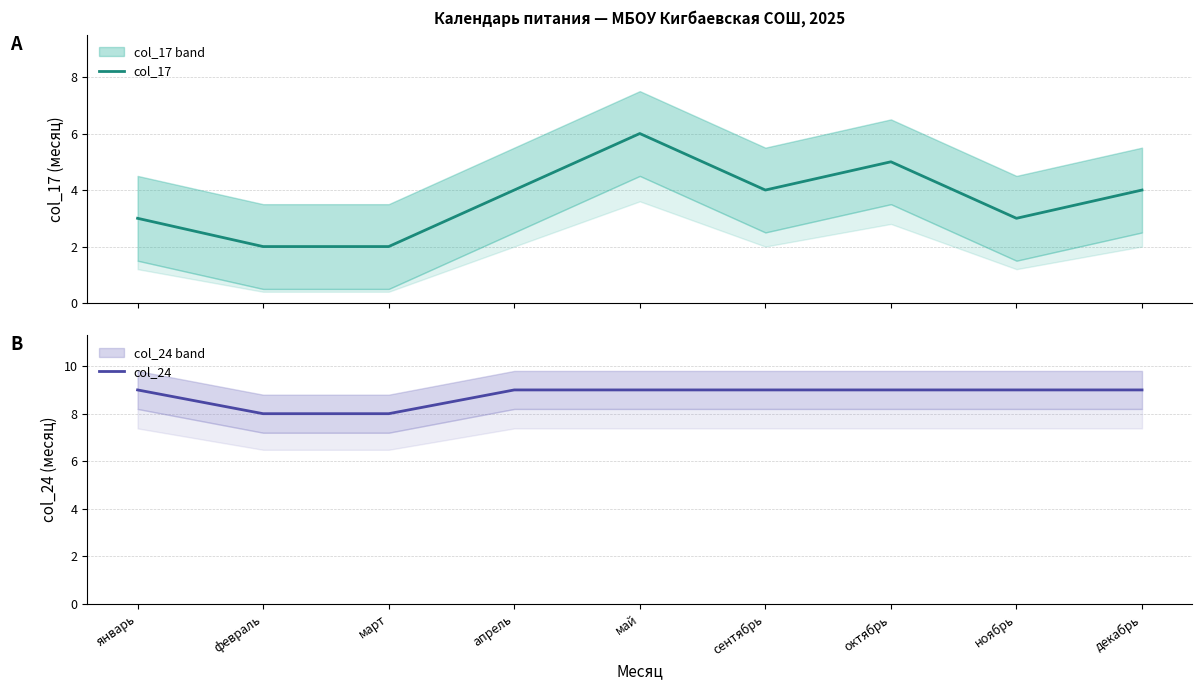

How many values in the col_24 series are below 9?

2